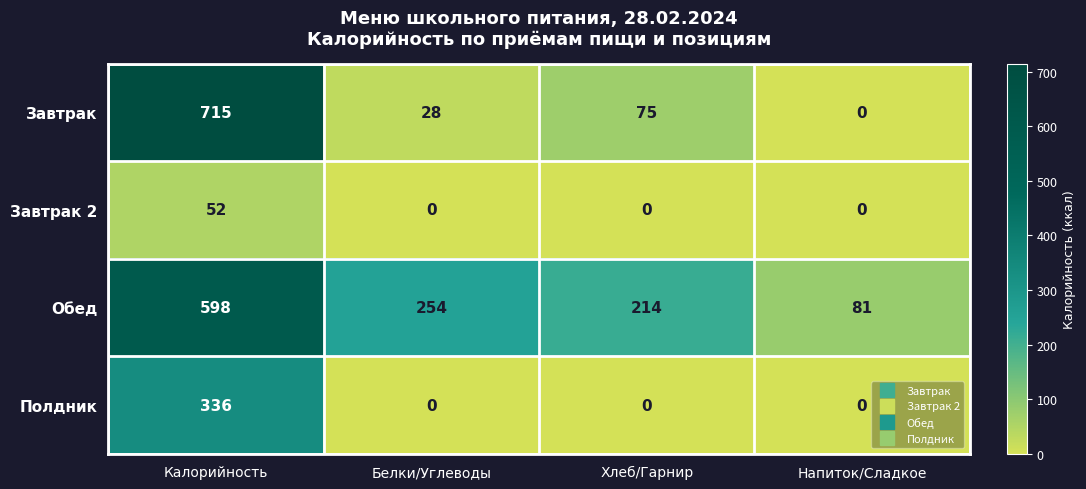

What is the difference between the highest and lowest values at Белки/Углеводы?

254